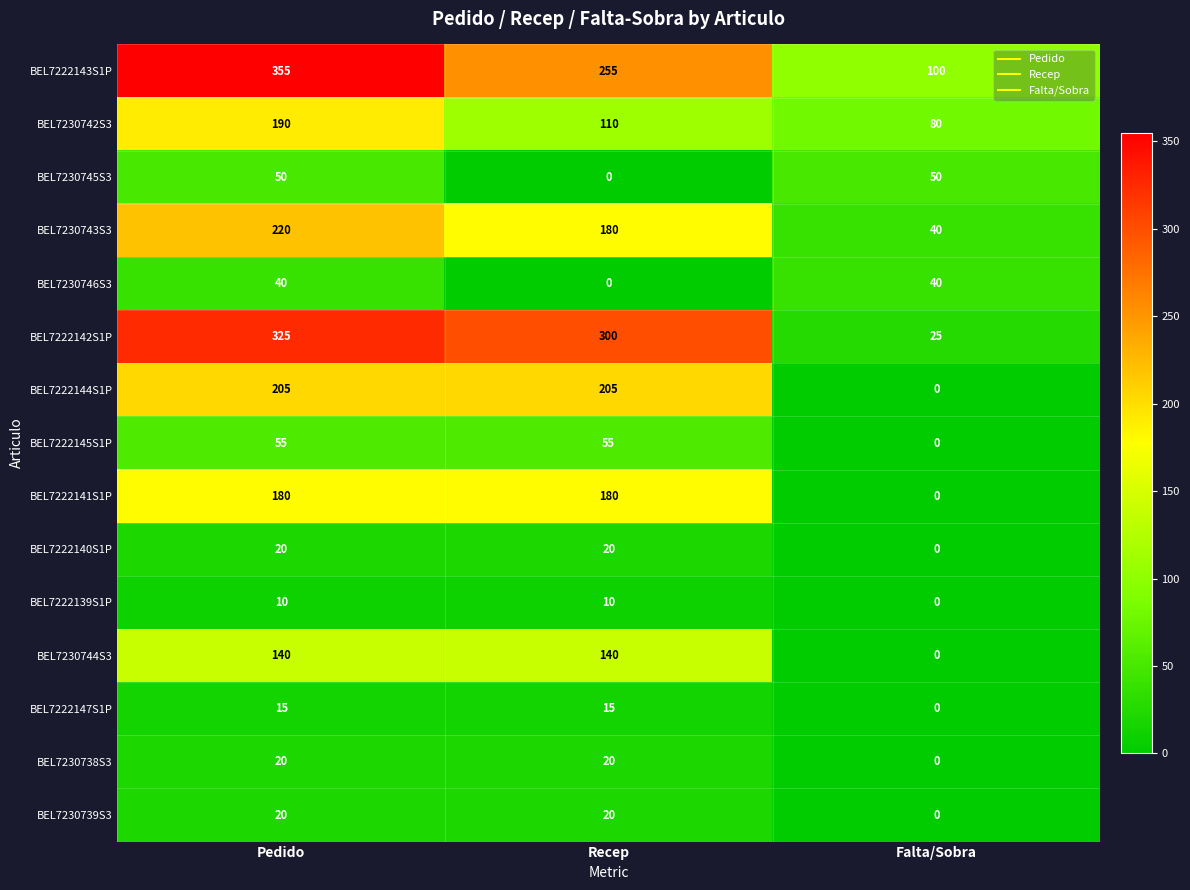

At which category is the sum across all series the highest?

Pedido